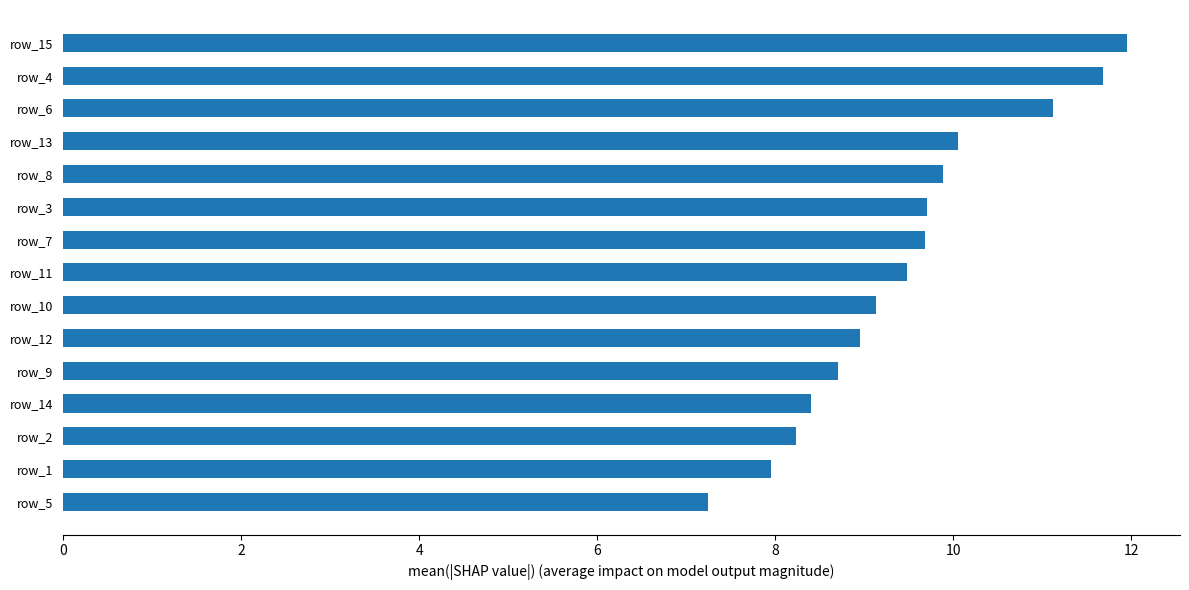

What is the ratio of the value at row_15 to the value at row_1?

1.5